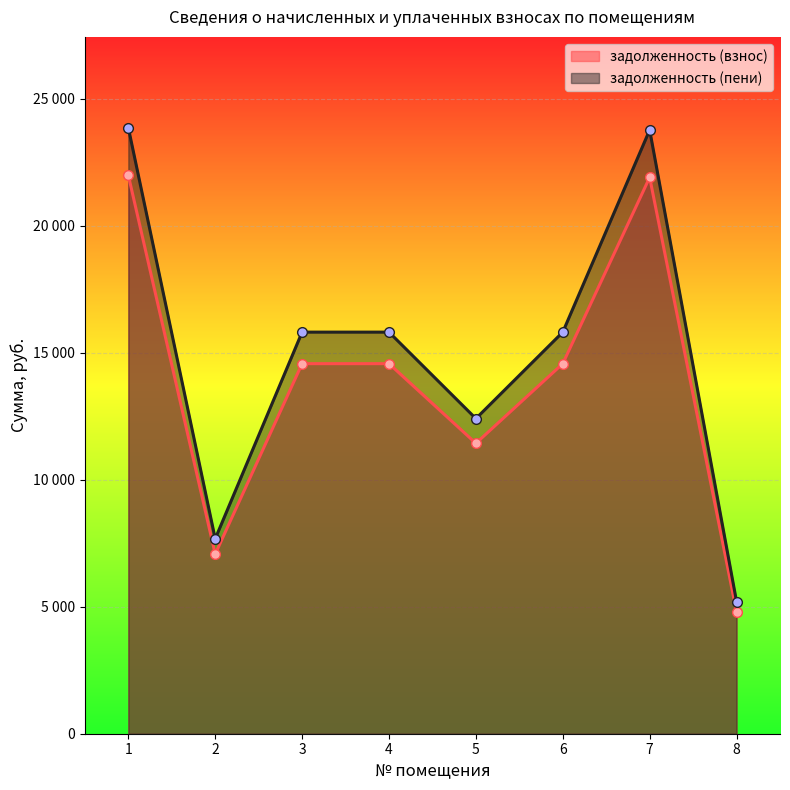

How many values in the задолженность (взнос) series exceed 14564?

5